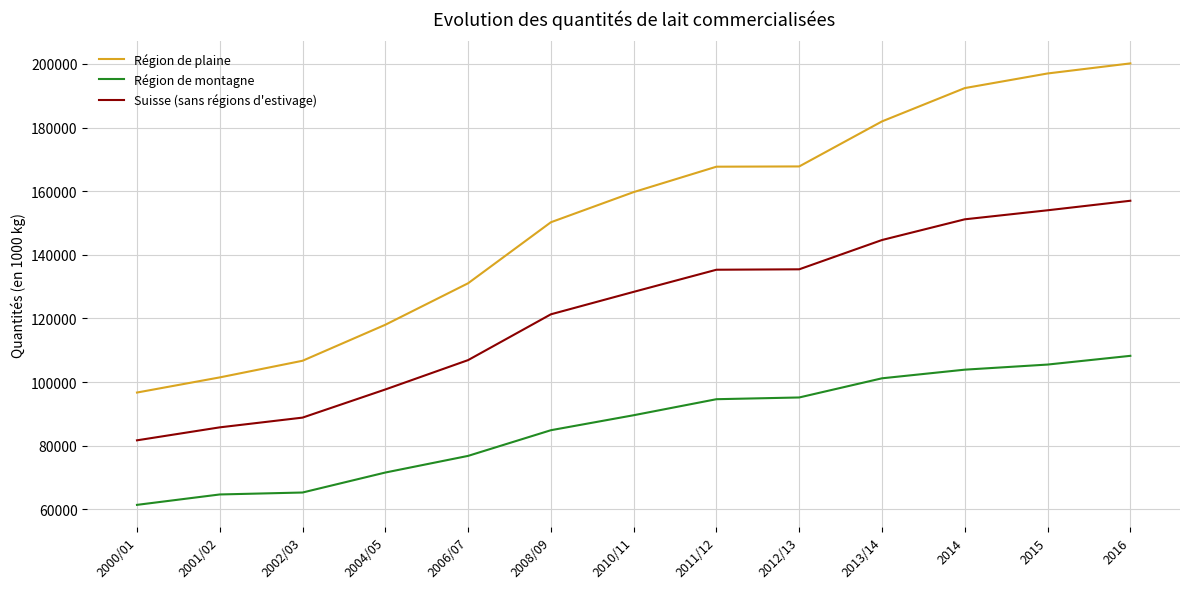

What is the difference between the second highest and second lowest values in the Région de montagne series?

40827